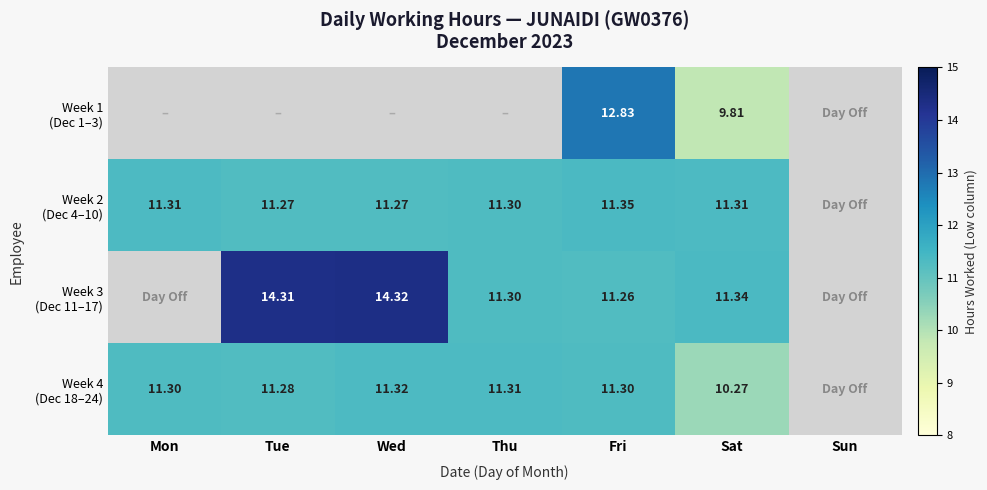

The Week 3 (Dec 11–17) series shows 11.3 at Thu. True or false?

True